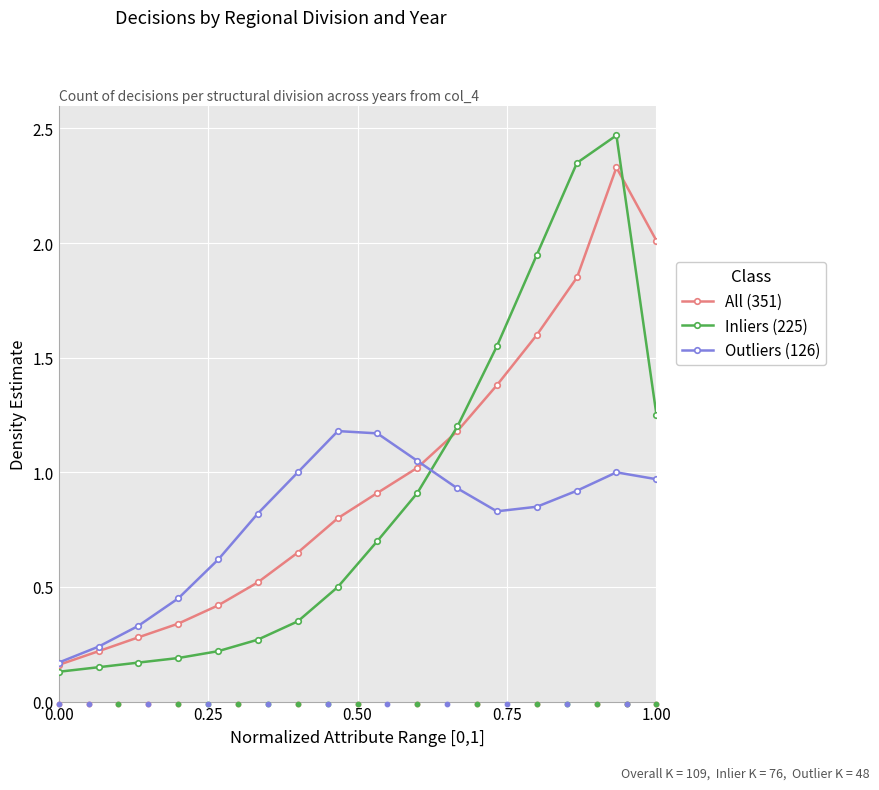

At how many categories does at least one series exceed 1?

9